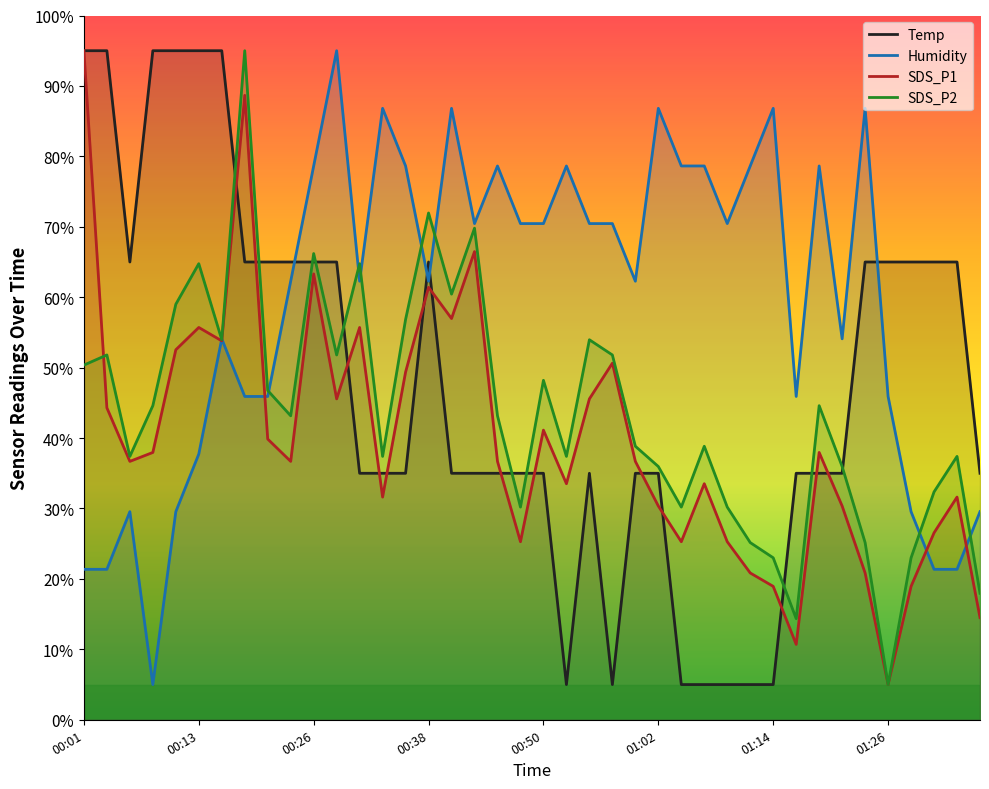

How many interior local peaks does the SDS_P2 series have?

12